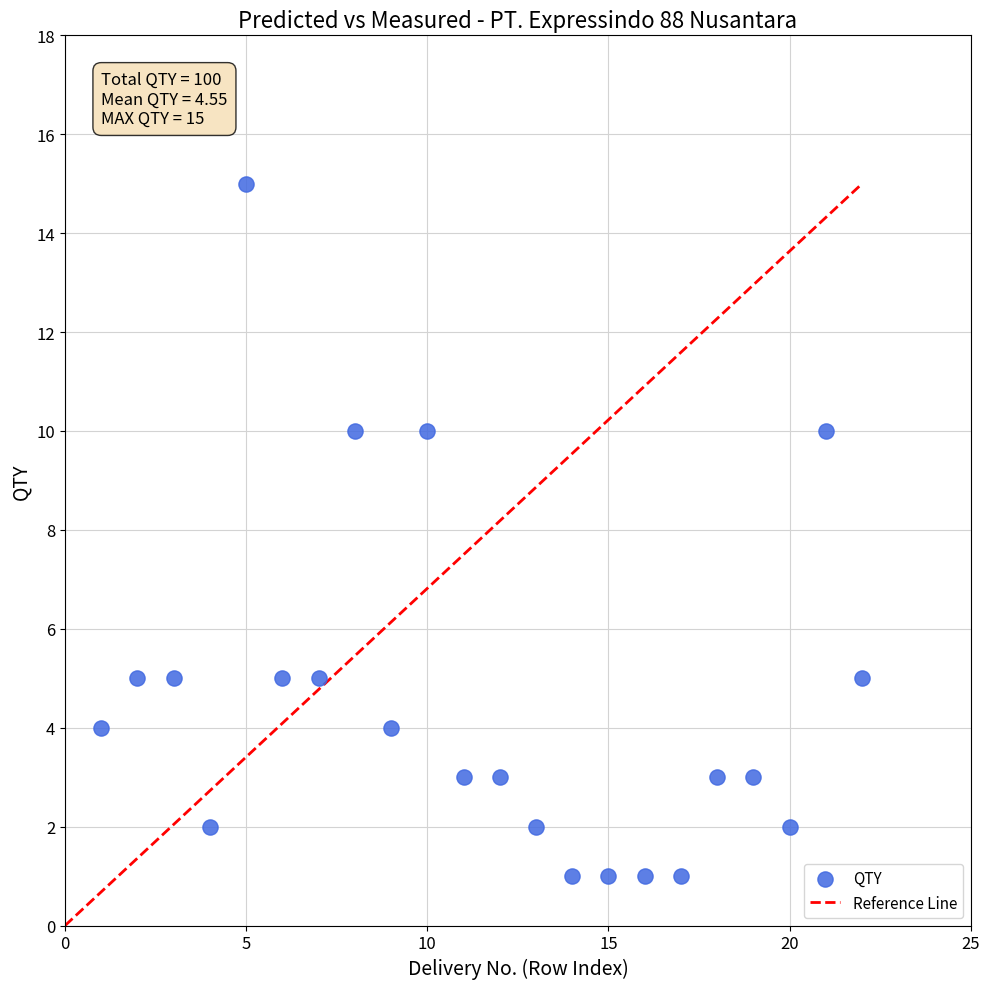

What is the range of Y values (max minus min)?

14